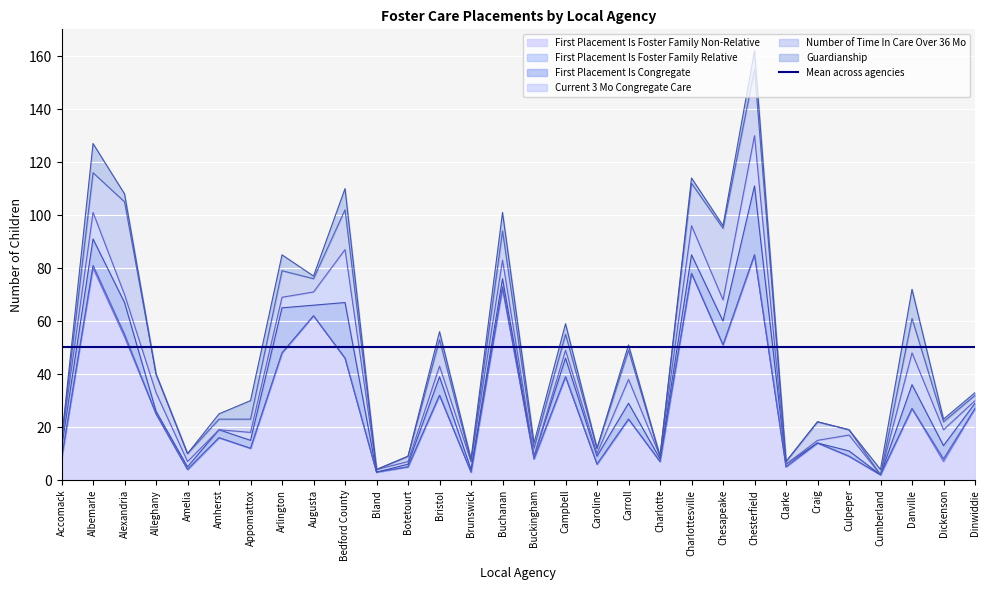

At which category is the sum across all series the highest?

Chesterfield